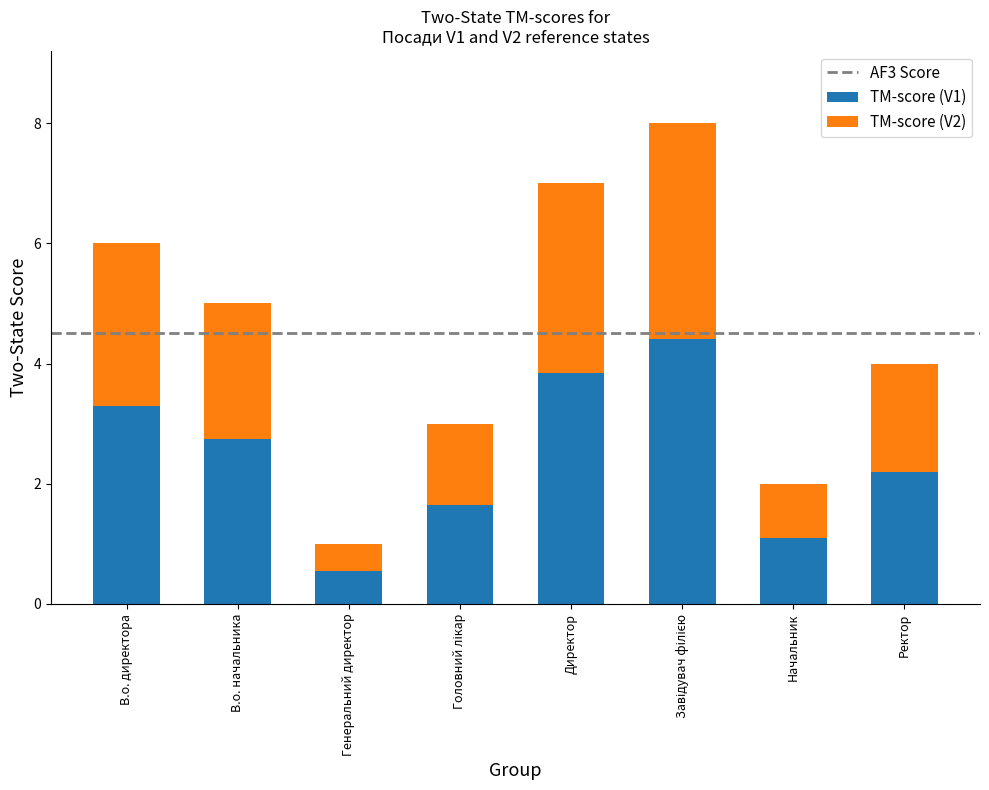

How many bars are there in total?

8